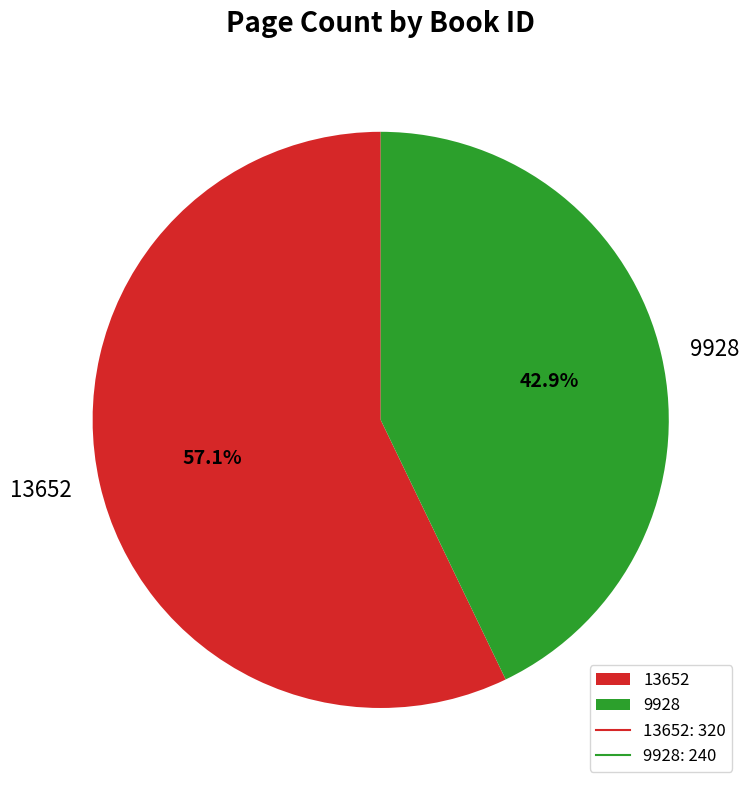

To the nearest percent, what is the combined percentage of 9928 and 13652?

100%